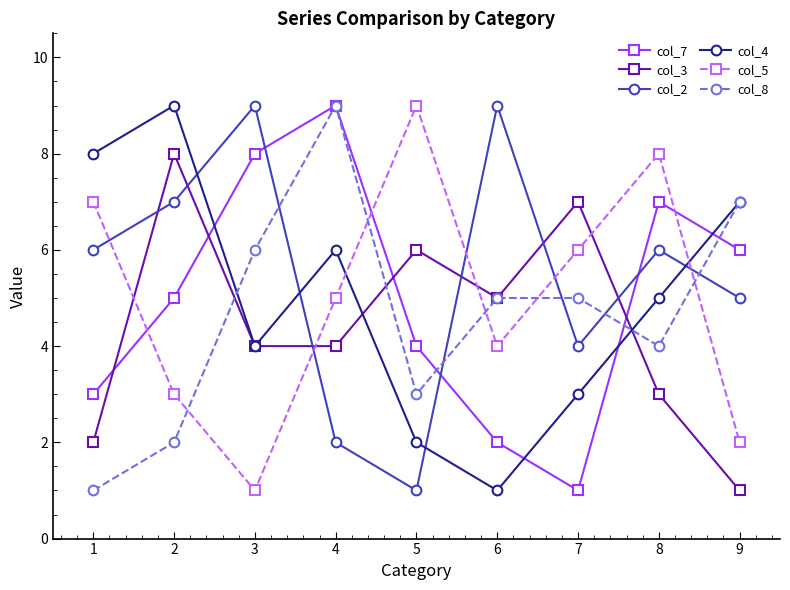

Reading right to left, what are all the values shown in this chart?

col_7: 6	7	1	2	4	9	8	5	3
col_3: 1	3	7	5	6	4	4	8	2
col_2: 5	6	4	9	1	2	9	7	6
col_4: 7	5	3	1	2	6	4	9	8
col_5: 2	8	6	4	9	5	1	3	7
col_8: 7	4	5	5	3	9	6	2	1